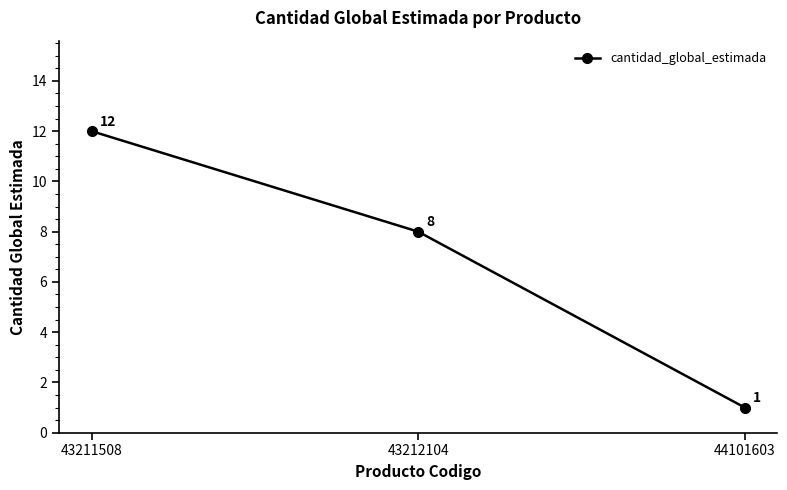

What is the difference between the values at 43212104 and 43211508?

4